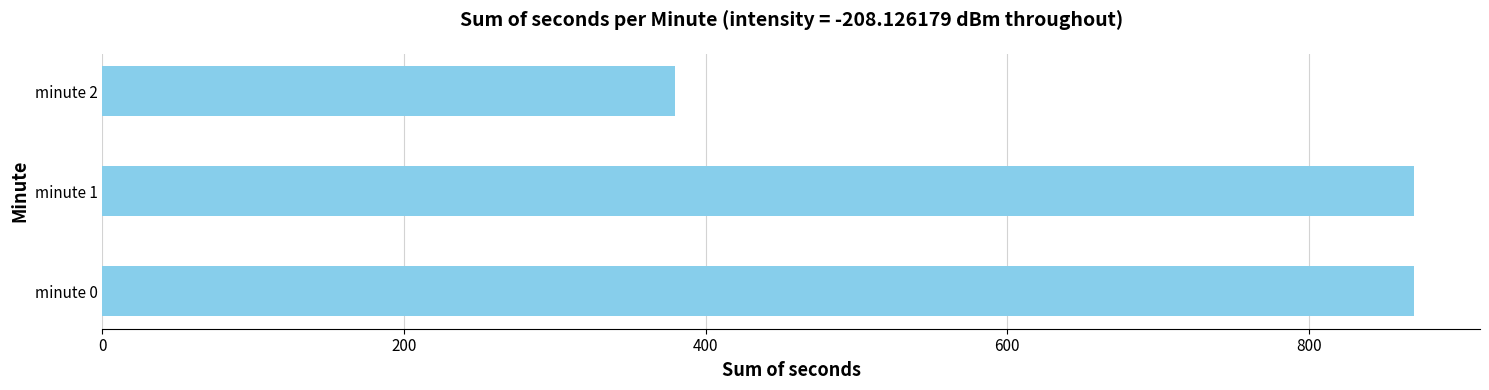

How many data points does each series have?

3